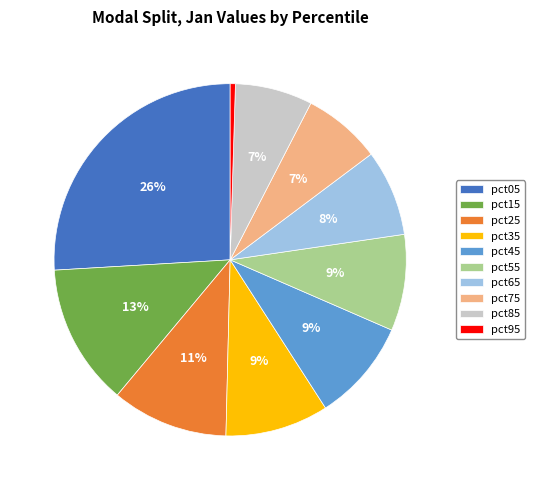

Does pct45 account for over 50% of the chart?

No